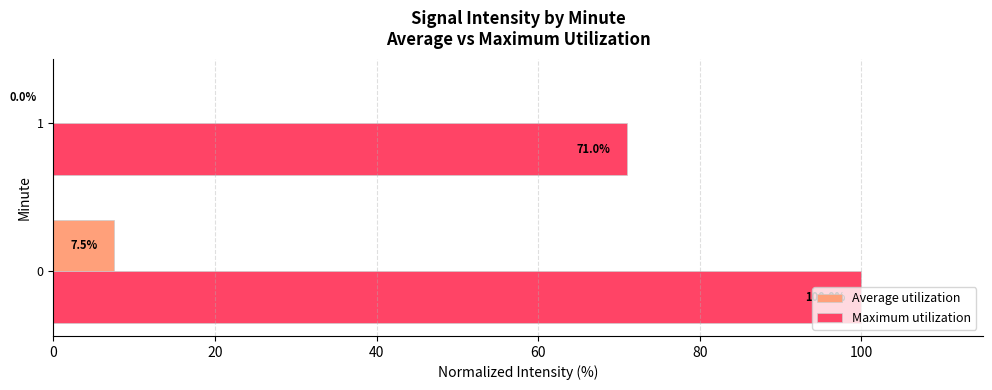

Count the number of categories in the chart.

2